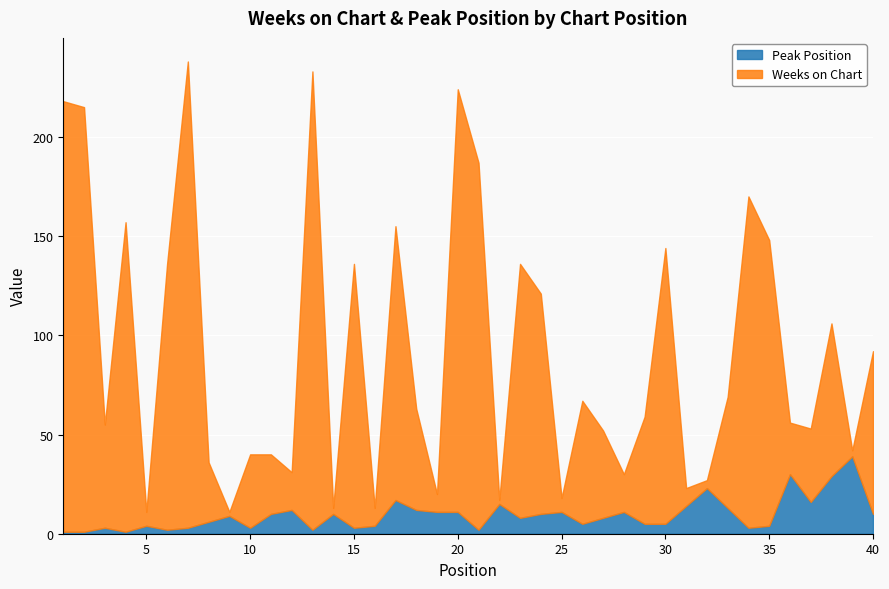

The Weeks on Chart series shows 185 at 21. True or false?

True